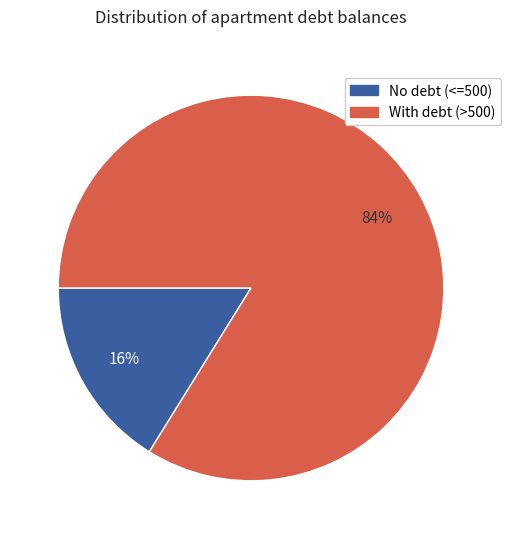

Does any single category account for the majority?

Yes